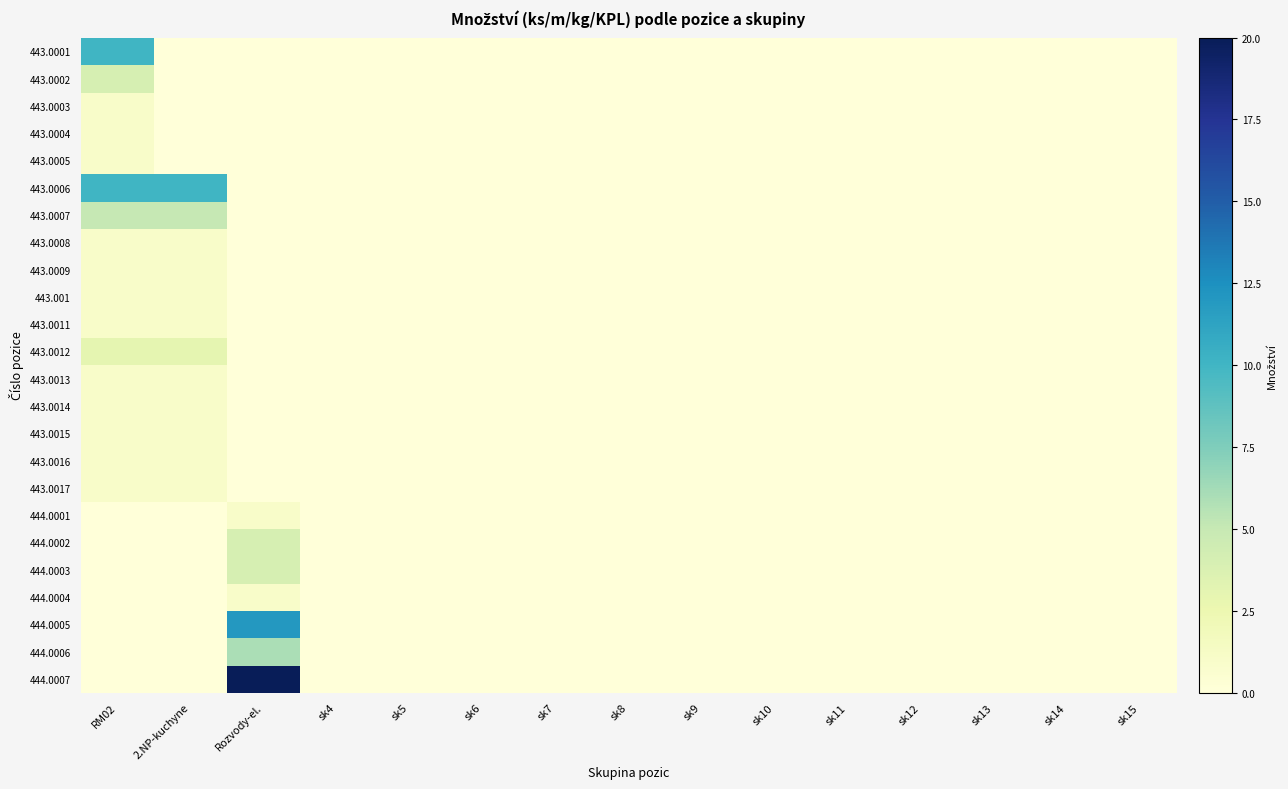

At which category is the sum across all series the highest?

Rozvody-el.